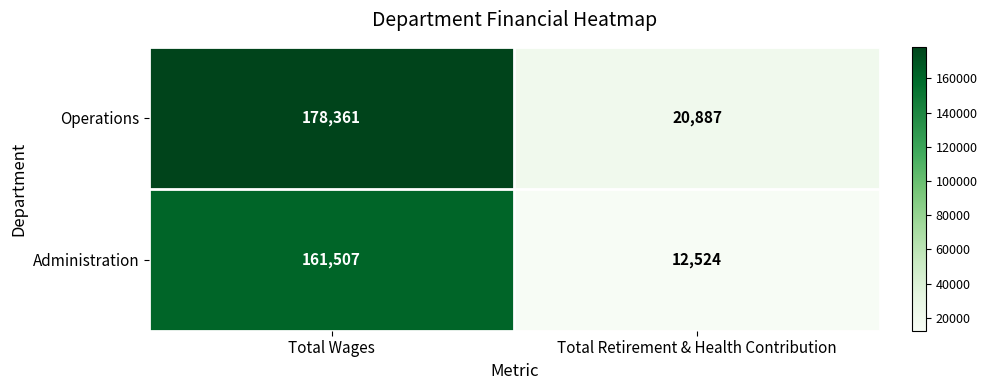

Rank the series at Total Wages from highest to lowest value.

Operations, Administration